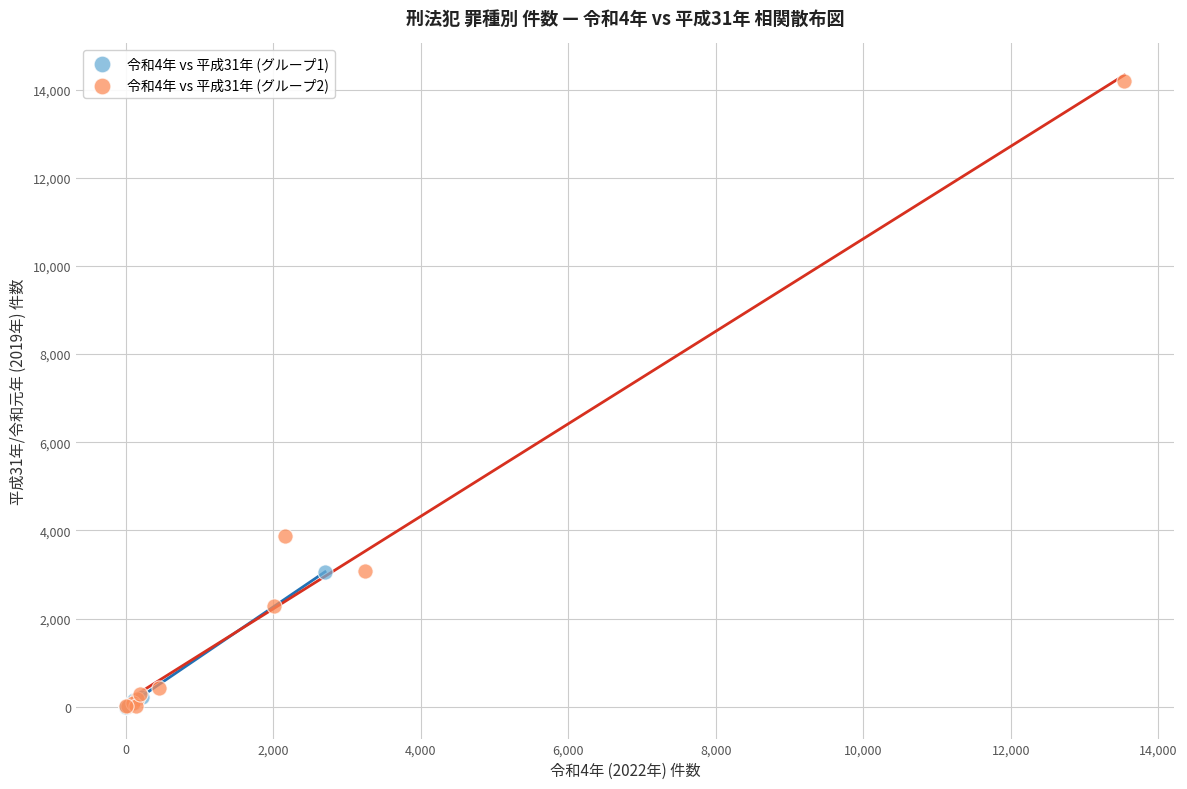

What are all the series names shown in the legend?

令和4年 vs 平成31年 (グループ1), 令和4年 vs 平成31年 (グループ2)